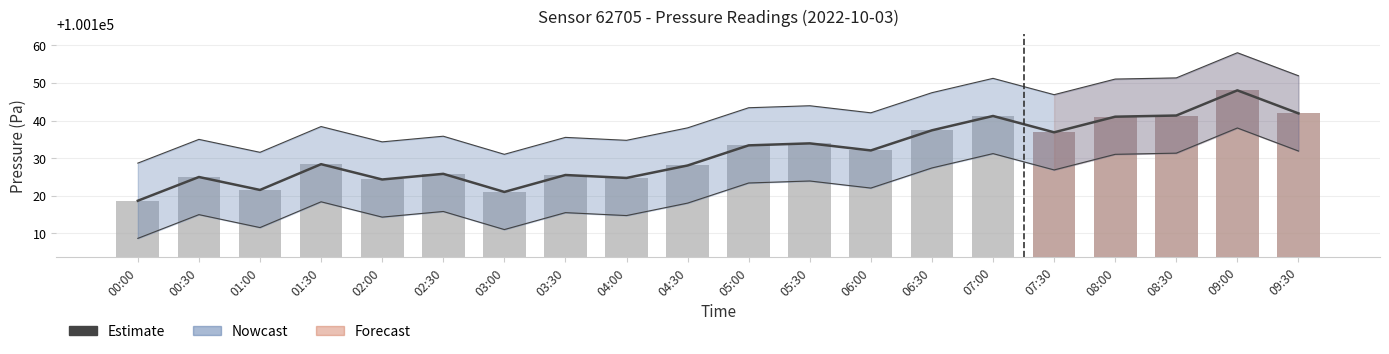

Reading right to left, what are all the values shown in this chart?

Estimate: 100141.9	100148.0	100141.3	100141.0	100136.9	100141.2	100137.4	100132.1	100133.9	100133.4	100128.1	100124.8	100125.5	100121.0	100125.8	100124.3	100128.4	100121.6	100125.0	100118.7
pressure: 100141.9	100148.0	100141.3	100141.0	100136.9	100141.2	100137.4	100132.1	100133.9	100133.4	100128.1	100124.8	100125.5	100121.0	100125.8	100124.3	100128.4	100121.6	100125.0	100118.7